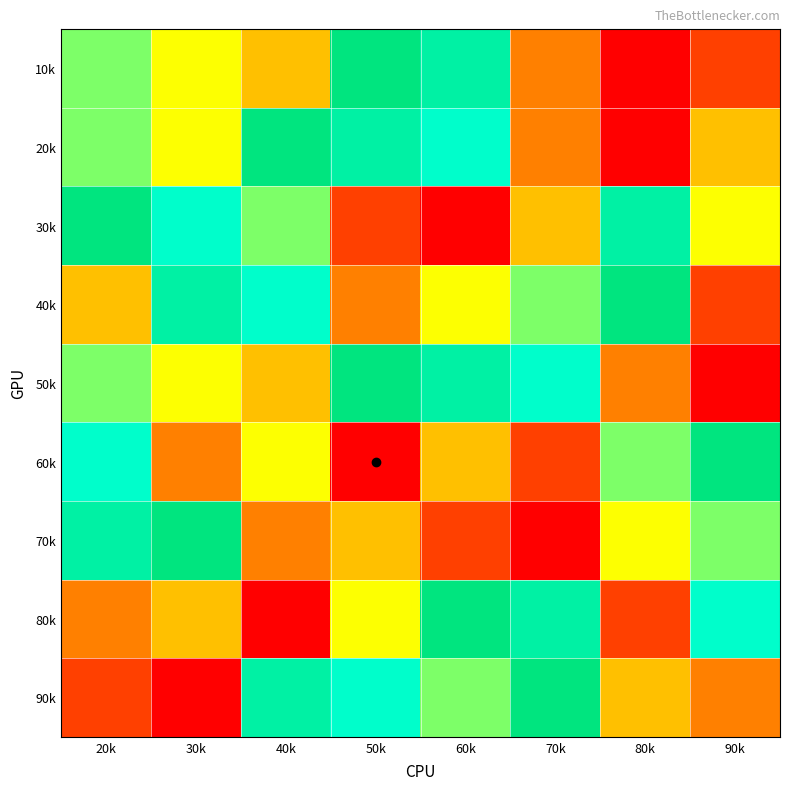

Between 80k and 40k, which is larger?

40k